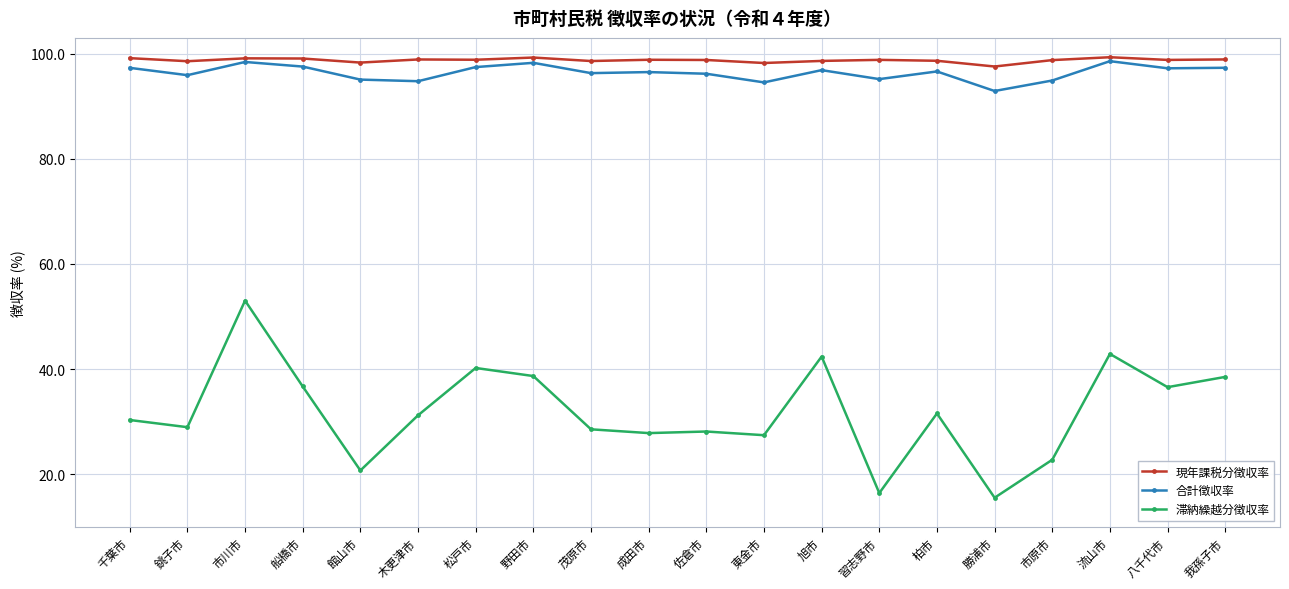

At 市原市, list the series in order from largest to smallest.

現年課税分徴収率, 合計徴収率, 滞納繰越分徴収率